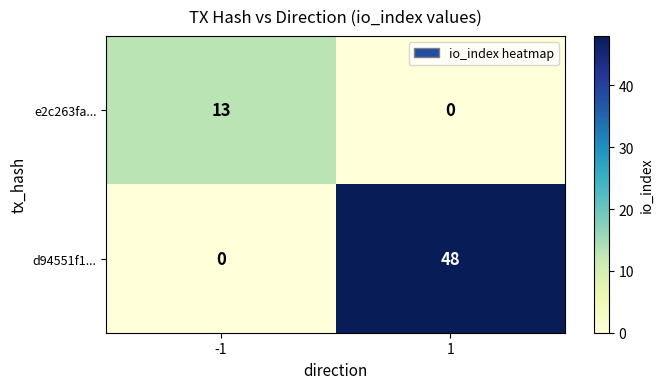

Reading right to left, transcribe all the data shown in this chart.

e2c263fa...: 1=0	-1=13
d94551f1...: 1=48	-1=0